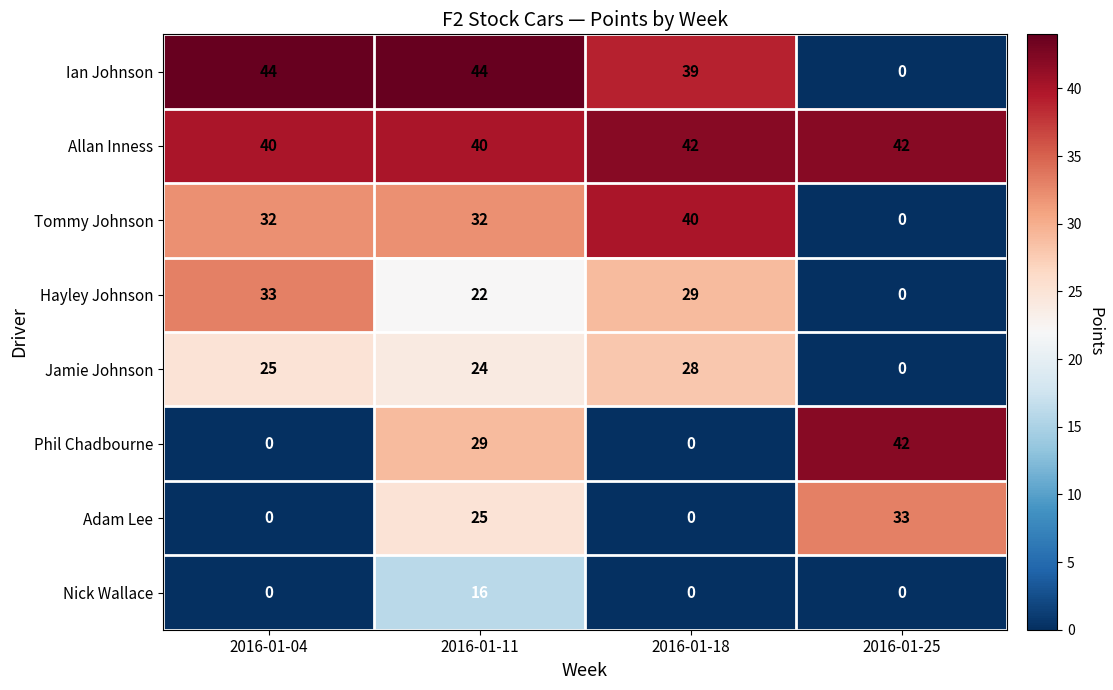

What is the sum of all Nick Wallace values?

16